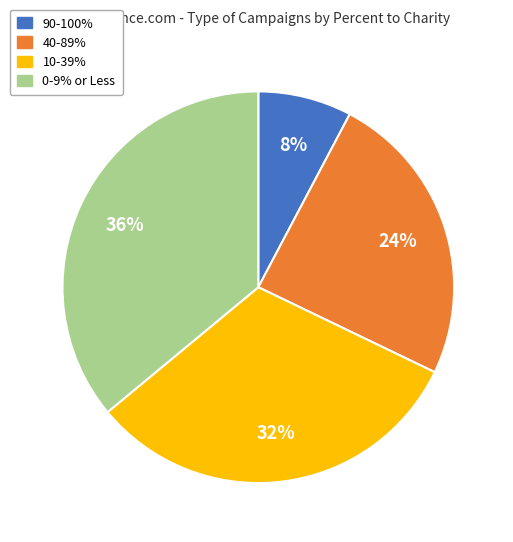

Is there any slice that represents more than half of the pie?

No